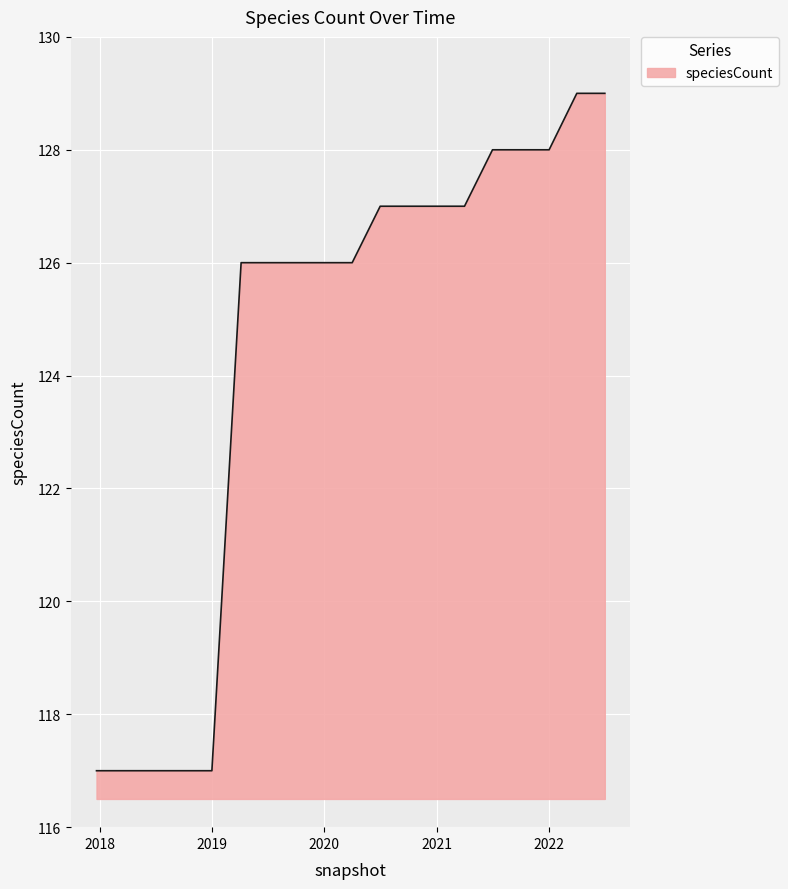

What is the greatest value displayed?

129